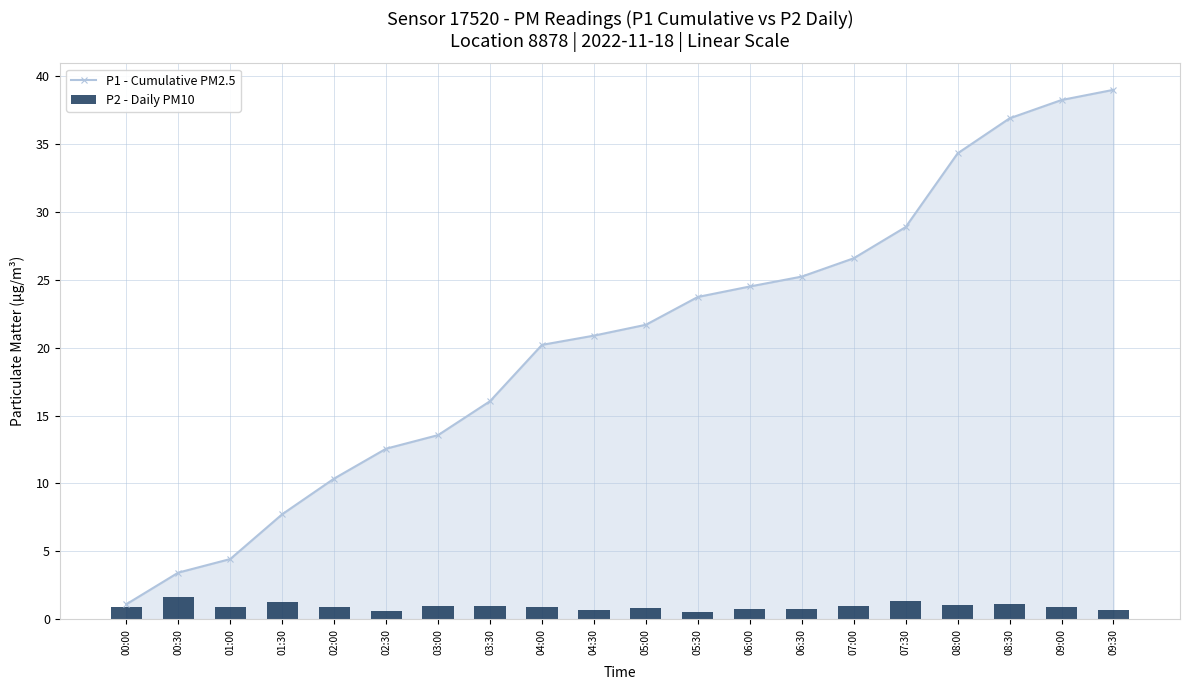

What is the maximum value for P1 - Cumulative PM2.5?

39.0